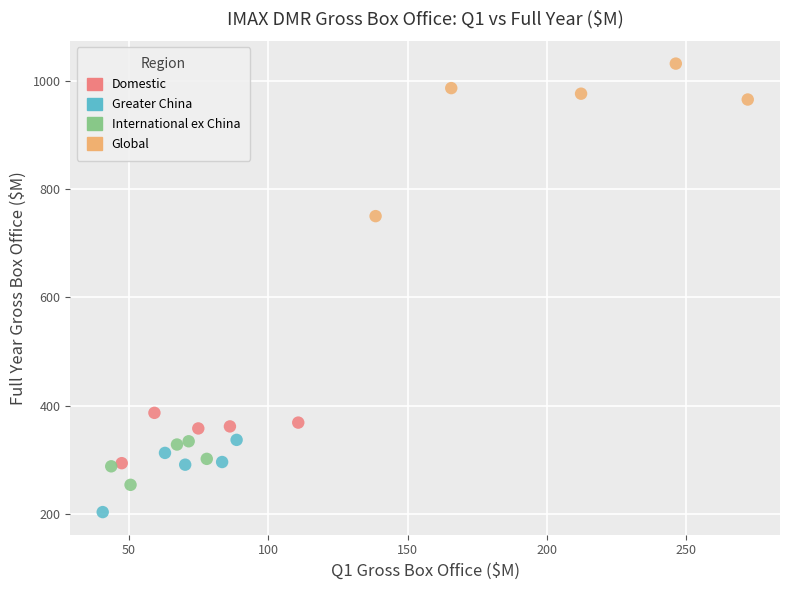

What are all the series names shown in the legend?

Domestic, Greater China, International ex China, Global